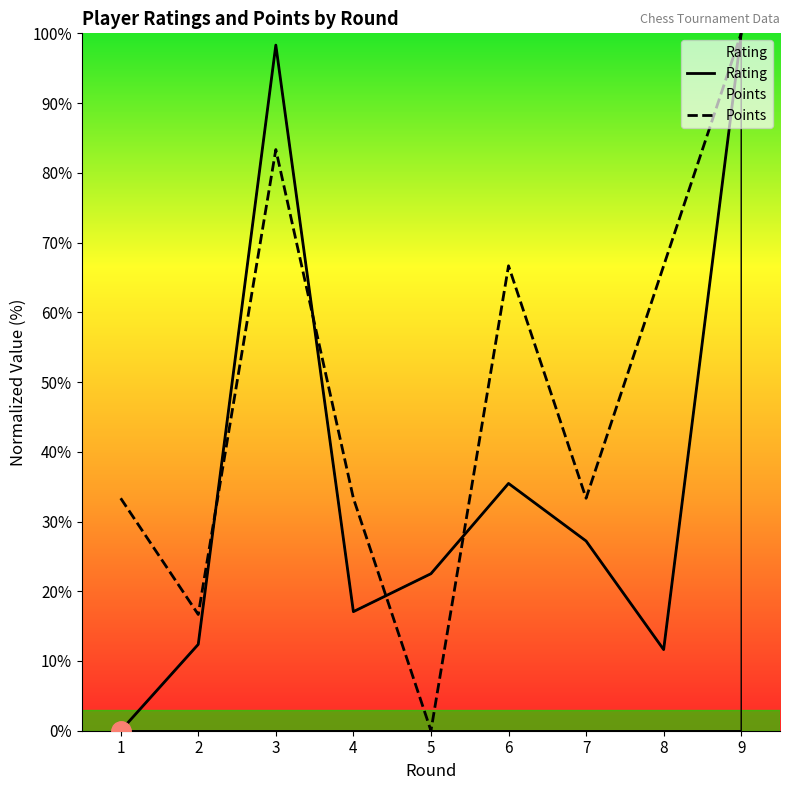

What is the difference between the maximum and second lowest values in the Points series?

83.3